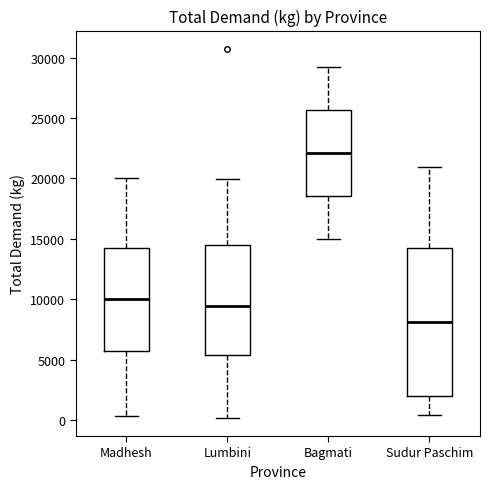

Which box's median line is the highest?

Bagmati